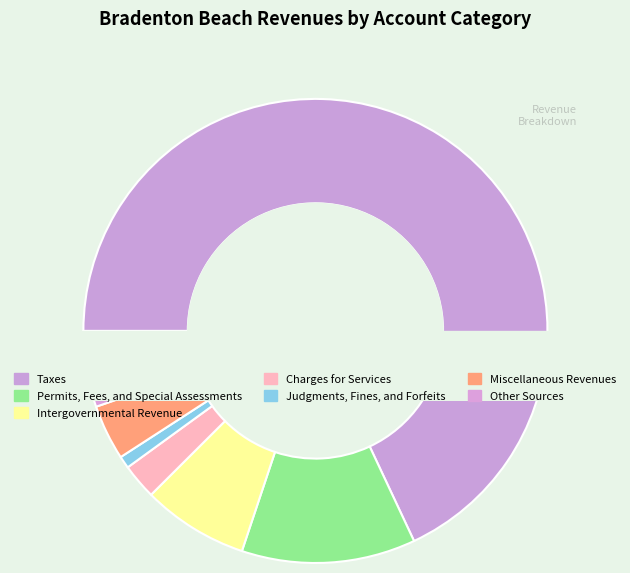

To the nearest percent, what is the combined percentage of Judgments, Fines, and Forfeits and Taxes?

69%